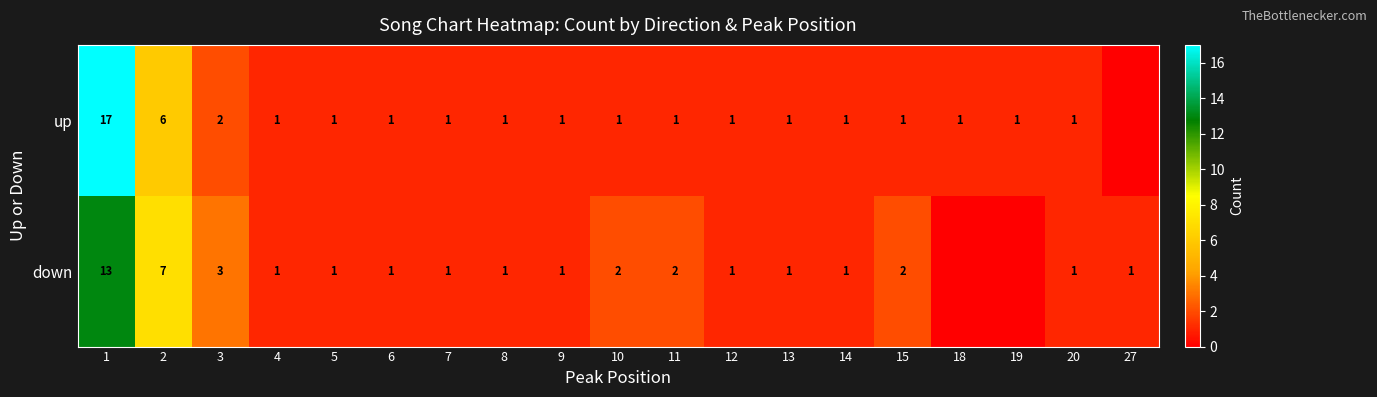

Where is up nearest to the value 8?

2